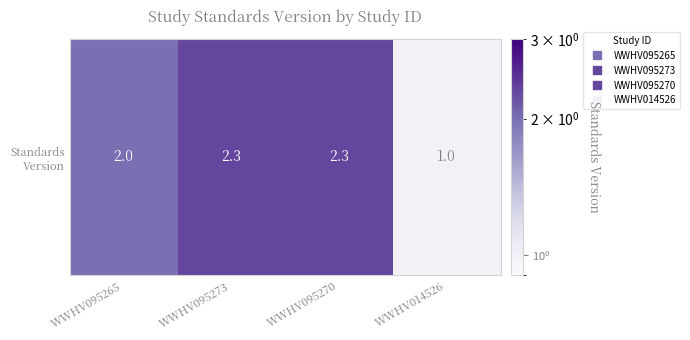

What is the smallest value displayed?

1.0